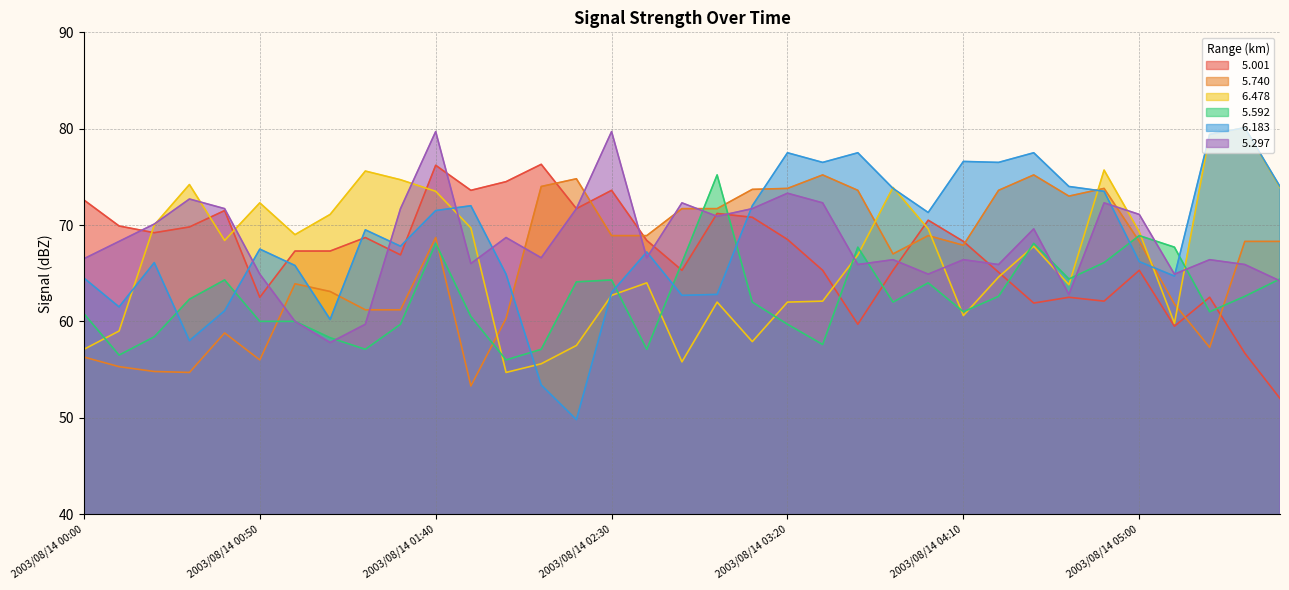

Is the value of   5.297 at 2003/08/14 02:20 greater than the value of   5.592 at 2003/08/14 00:30?

Yes